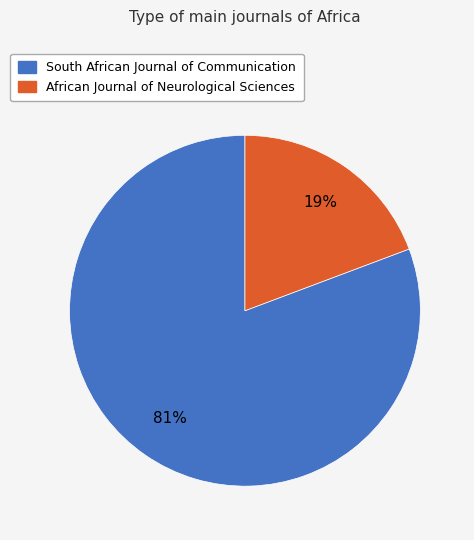

To the nearest percent, what percentage of the pie is South African Journal of Communication?

81%